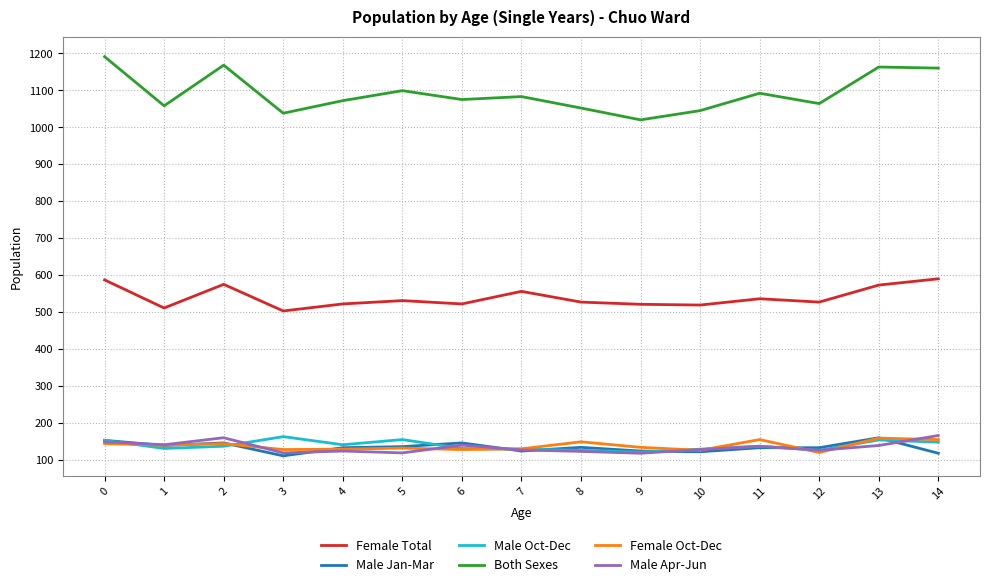

True or false: Female Oct-Dec has a value of 40 at 8.

False